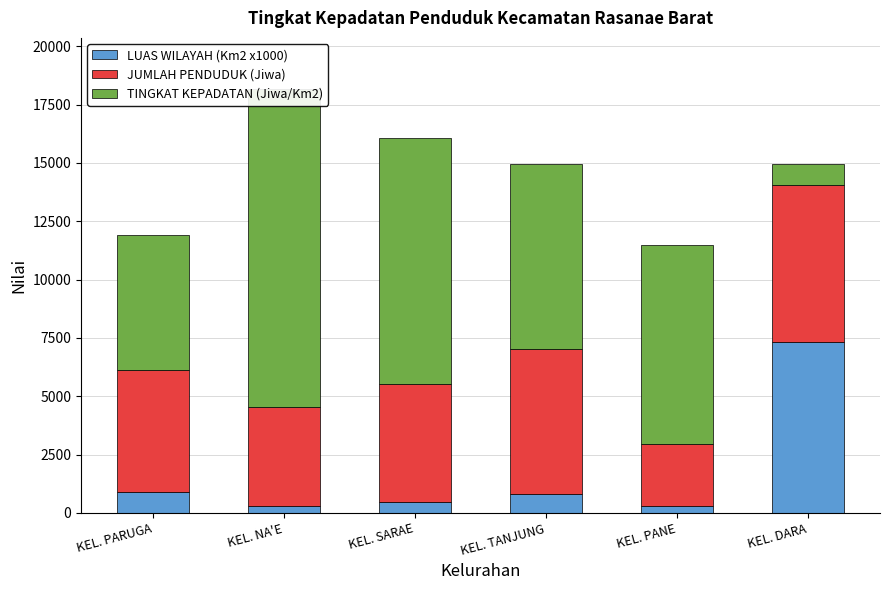

Reading left to right, transcribe all the data shown in this chart.

LUAS WILAYAH (Km2 x1000): KEL. PARUGA=910	KEL. NA'E=310	KEL. SARAE=480	KEL. TANJUNG=790	KEL. PANE=310	KEL. DARA=7340
JUMLAH PENDUDUK (Jiwa): KEL. PARUGA=5234	KEL. NA'E=4229	KEL. SARAE=5062	KEL. TANJUNG=6248	KEL. PANE=2647	KEL. DARA=6708
TINGKAT KEPADATAN (Jiwa/Km2): KEL. PARUGA=5752	KEL. NA'E=13642	KEL. SARAE=10546	KEL. TANJUNG=7909	KEL. PANE=8539	KEL. DARA=914